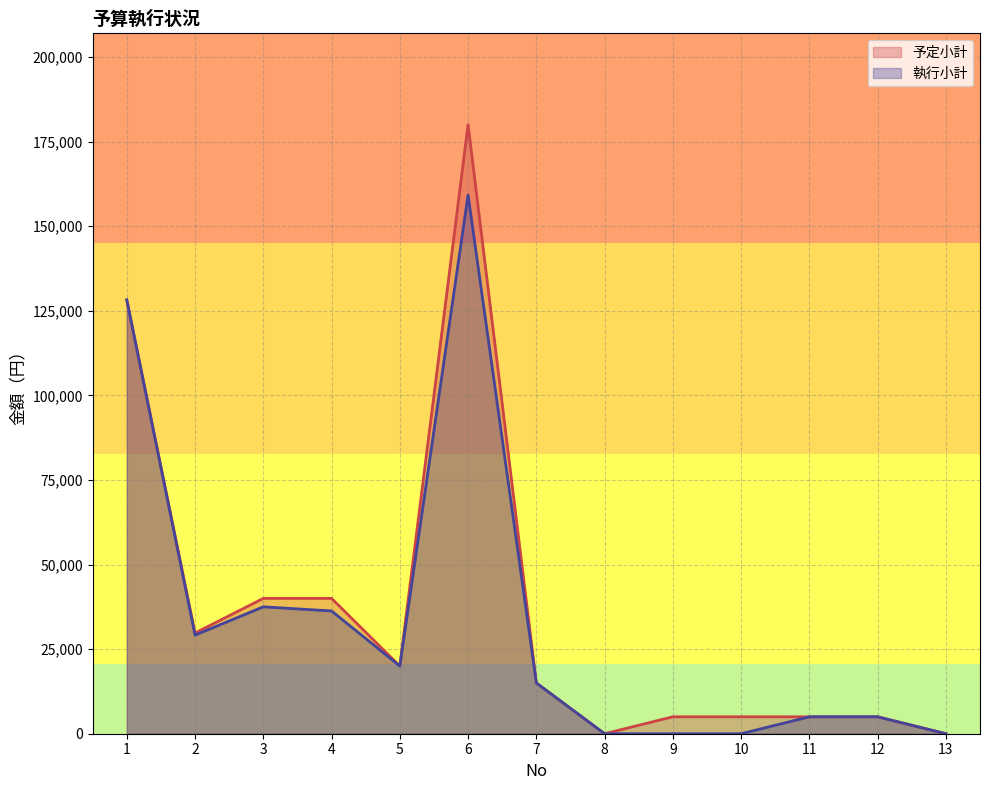

At which label does 執行小計 first exceed 15006?

1